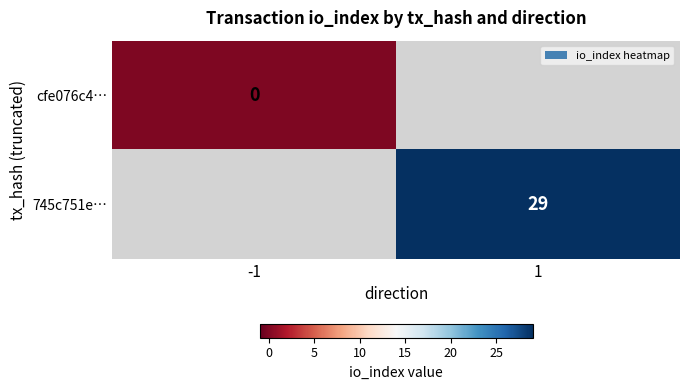

Is it true that 745c751e… equals 29 at 1?

True